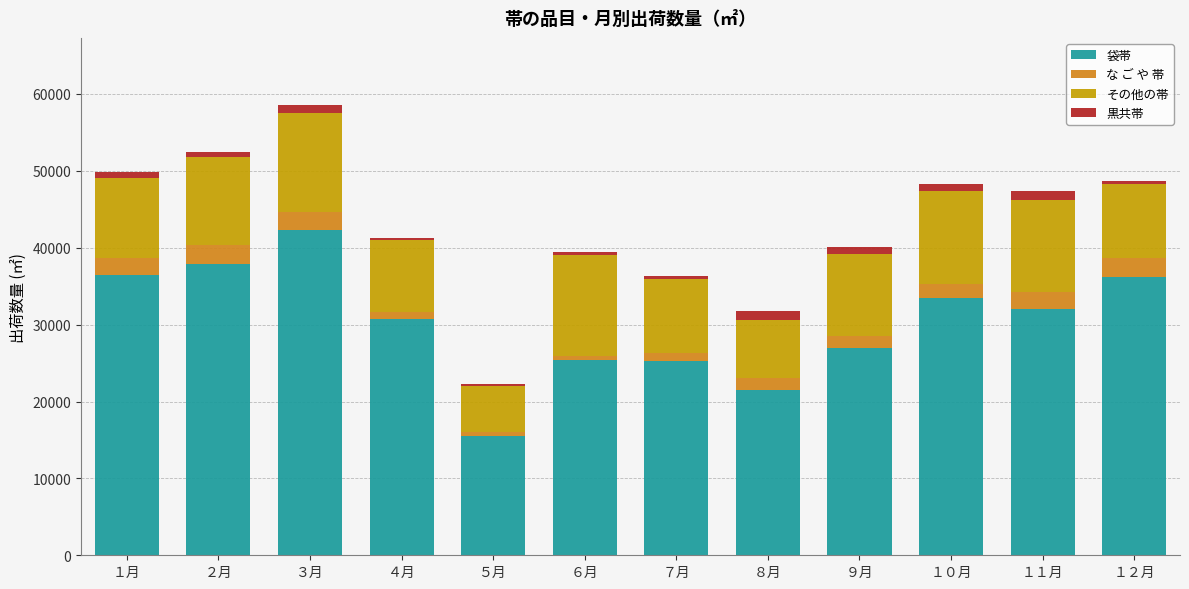

At which category is the sum across all series the highest?

３月